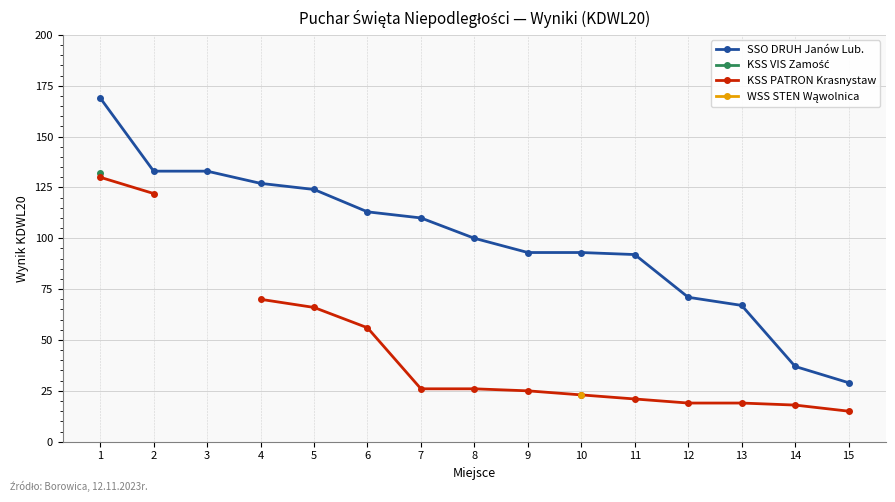

How many distinct data groups are displayed?

4